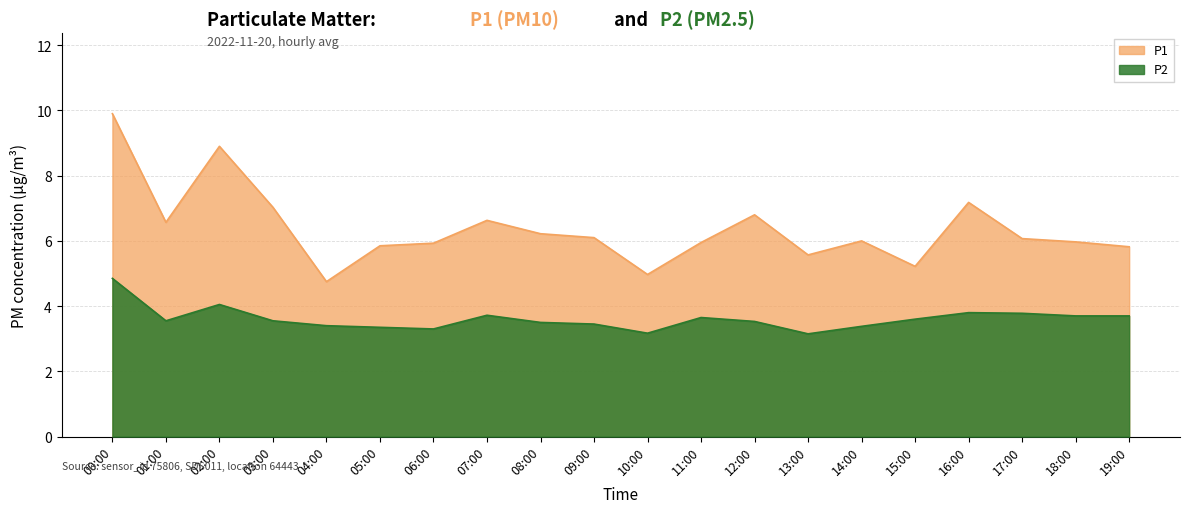

Reading left to right, transcribe all the data shown in this chart.

P1: 00:00=9.9	01:00=6.6	02:00=8.9	03:00=7.0	04:00=4.8	05:00=5.8	06:00=5.9	07:00=6.6	08:00=6.2	09:00=6.1	10:00=5.0	11:00=6.0	12:00=6.8	13:00=5.6	14:00=6.0	15:00=5.2	16:00=7.2	17:00=6.1	18:00=6.0	19:00=5.8
P2: 00:00=4.8	01:00=3.5	02:00=4.0	03:00=3.5	04:00=3.4	05:00=3.4	06:00=3.3	07:00=3.7	08:00=3.5	09:00=3.5	10:00=3.2	11:00=3.6	12:00=3.5	13:00=3.1	14:00=3.4	15:00=3.6	16:00=3.8	17:00=3.8	18:00=3.7	19:00=3.7